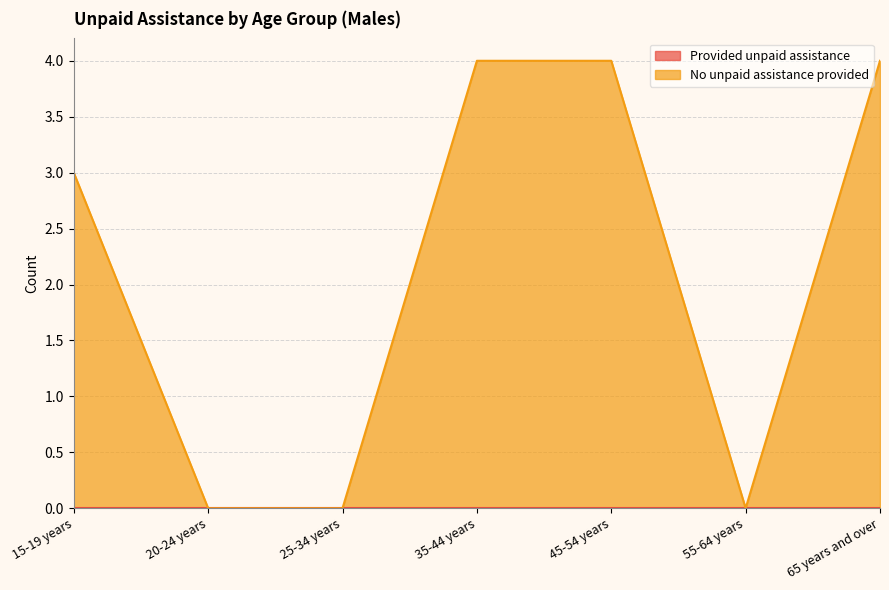

What is the change in value from 15-19 years to 35-44 years?

+1